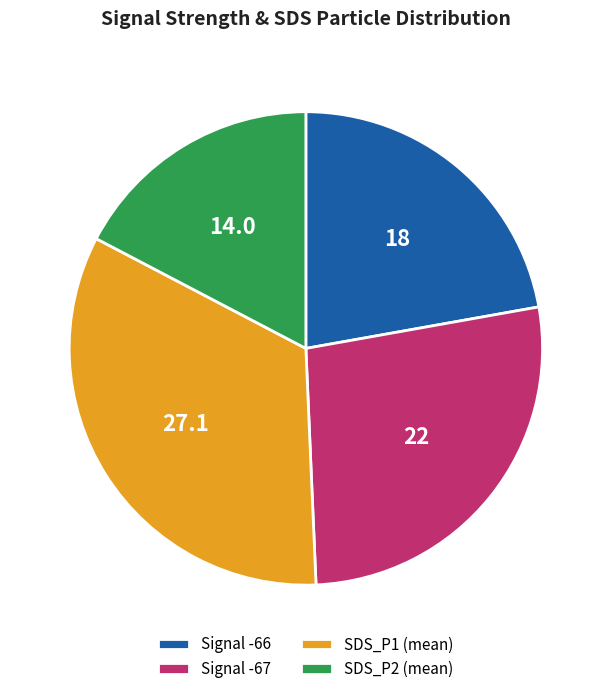

Do SDS_P1 (mean) and Signal -67 together represent more than half of the pie?

Yes